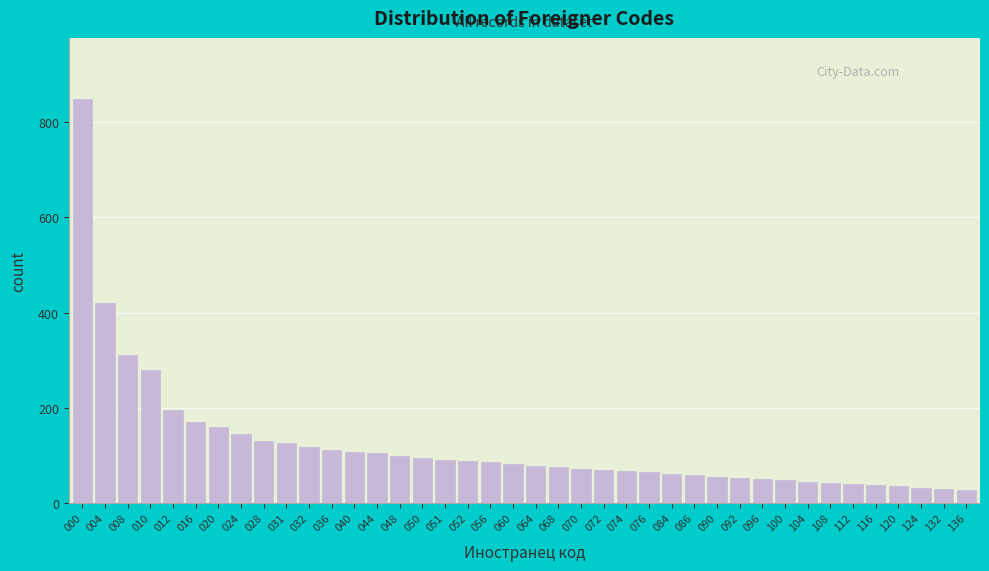

What is the ratio of the value at 008 to the value at 056?

3.6